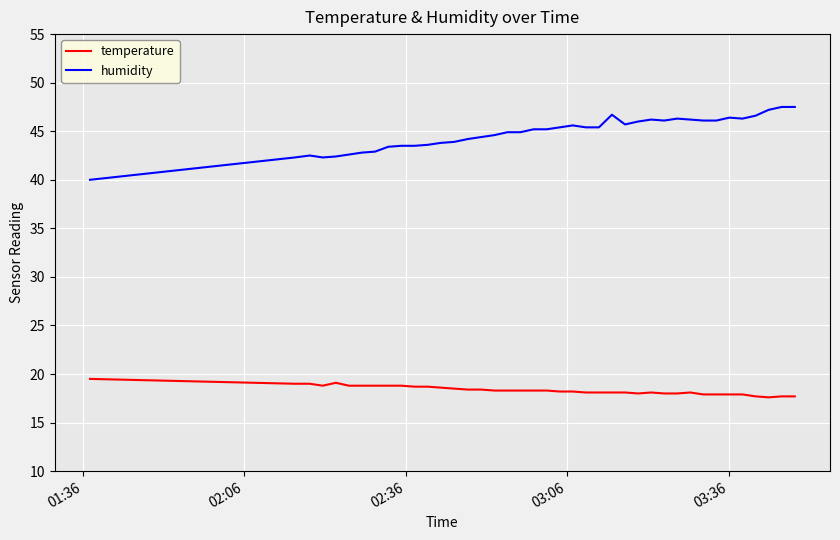

What is the minimum value for humidity?

40.0